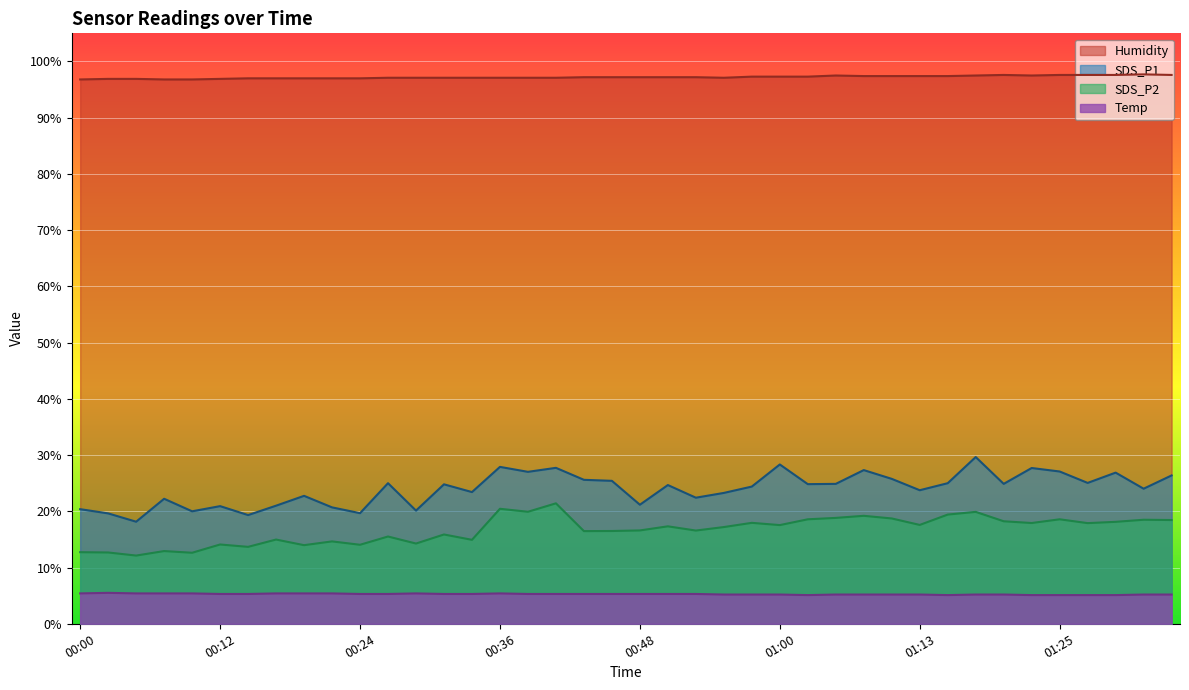

Which series has the largest total across all categories?

Humidity